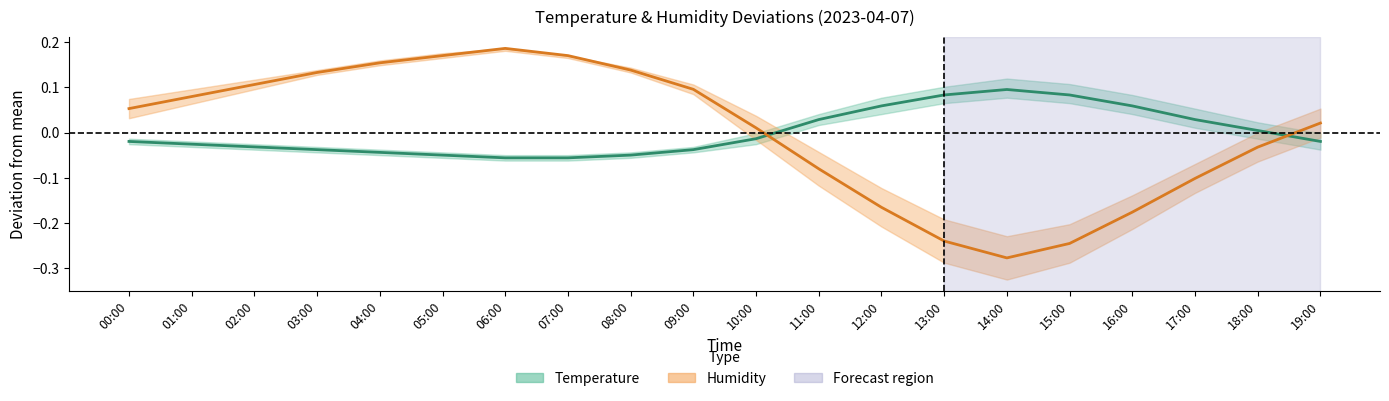

What is the total value across all series at 16:00?

-0.1